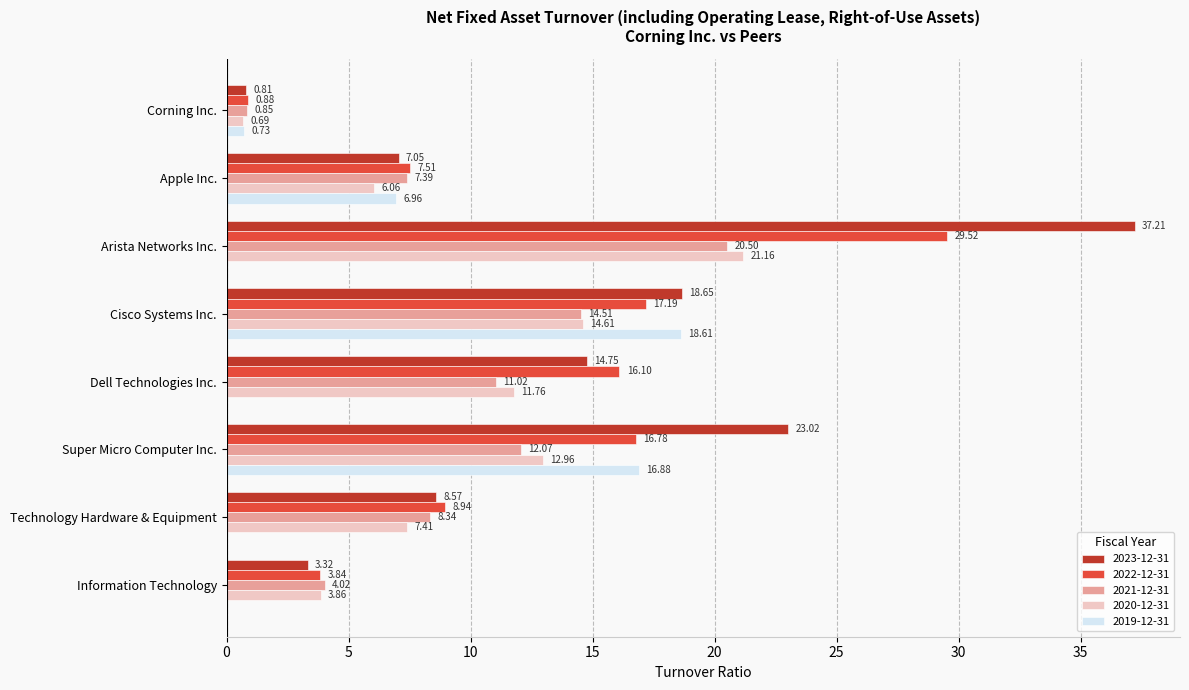

Which series changed the most between Arista Networks Inc. and Super Micro Computer Inc.?

2019-12-31